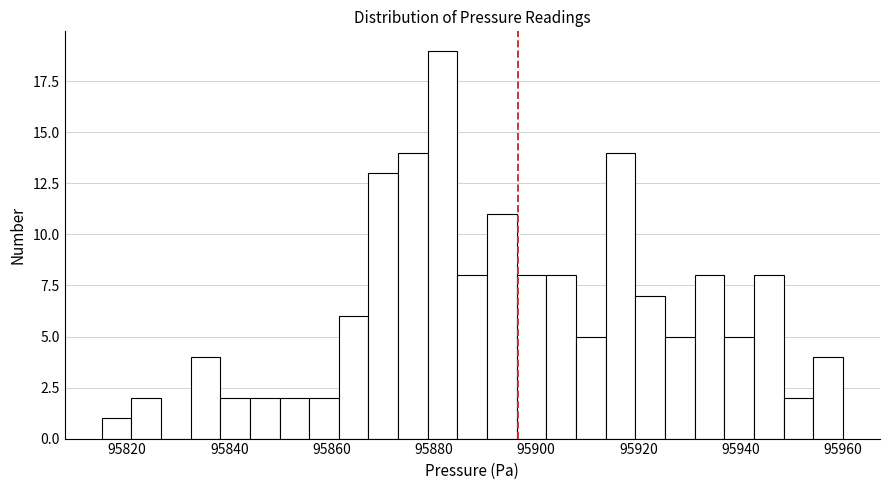

Read against the x-axis, roughly where is the centre of the tallest bar?

95882